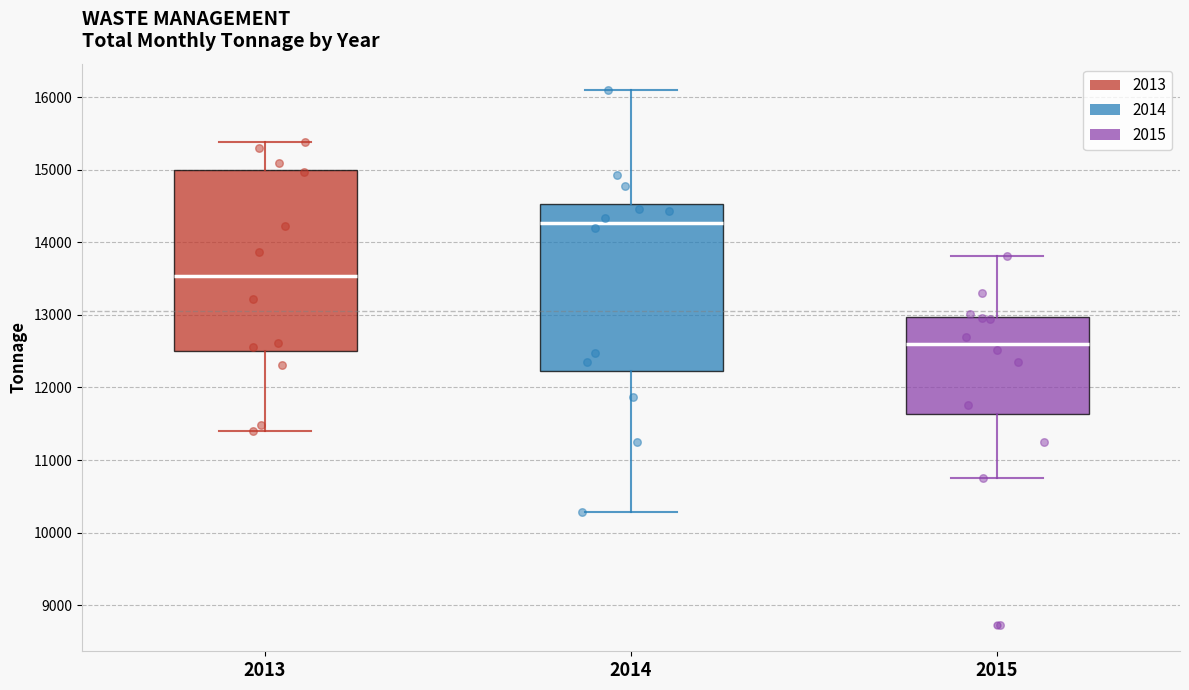

Which box's median line is the lowest?

2015